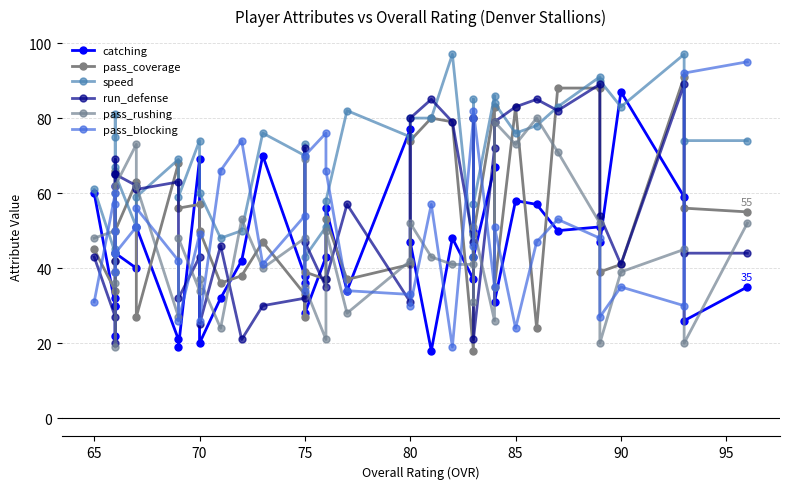

Is the value of catching at 20 greater than the value of run_defense at 11?

Yes